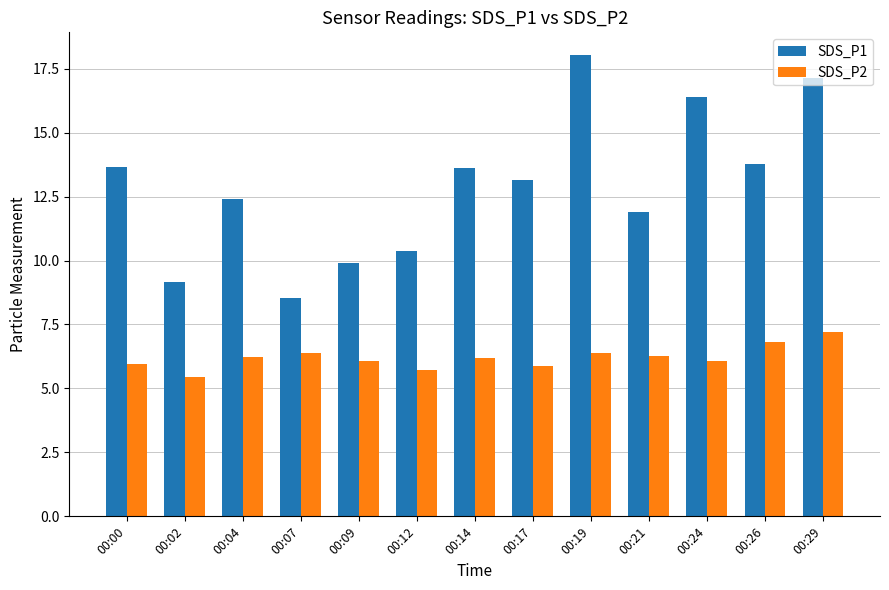

Rank the series at 00:09 from lowest to highest value.

SDS_P2, SDS_P1